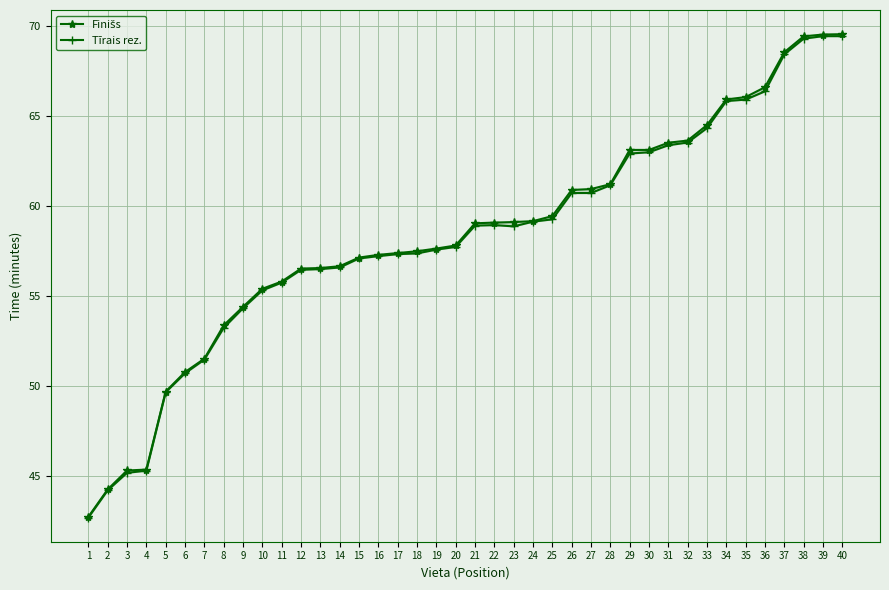

True or false: Finišs and Tīrais rez. cross at least once.

False